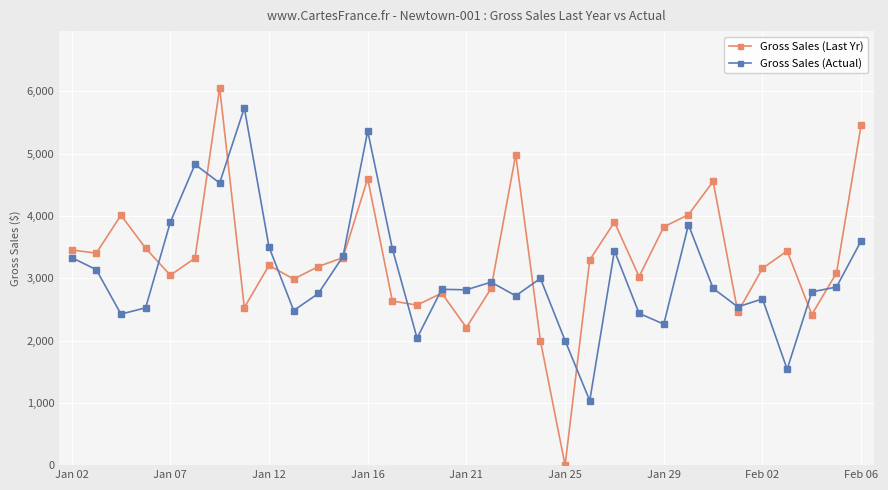

List the series in order of their peak value, highest first.

Gross Sales (Last Yr), Gross Sales (Actual)